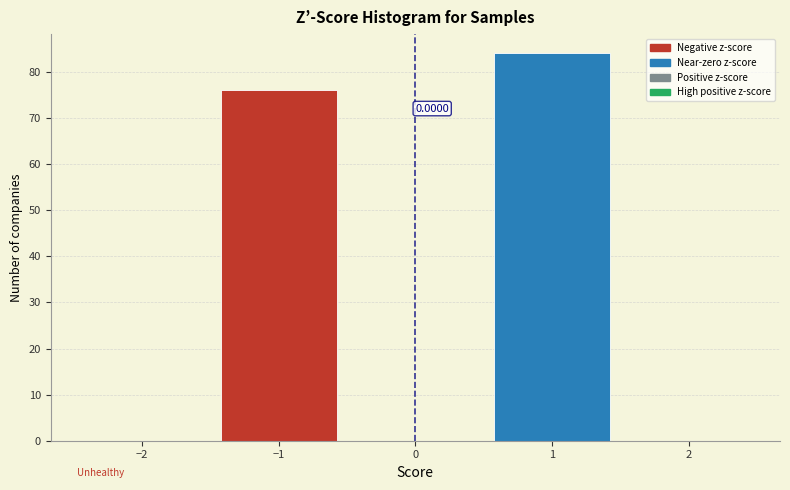

Which range on the x-axis has the tallest bar?

0.5 to 1.5